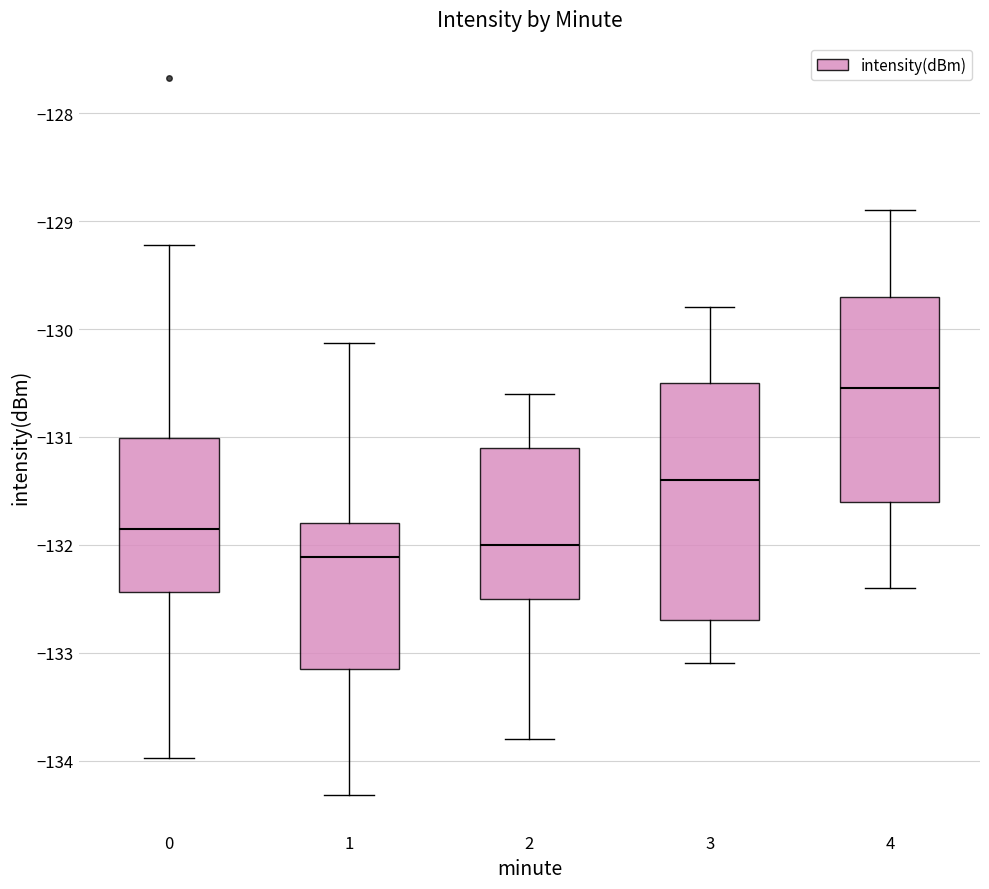

Reading left to right, transcribe this box plot: for each box, give where its median line is, the range the box spans, and where its two whiskers end, as read against the y-axis. The values are not printed on the chart, so give them approximately, as read against the axis.

0: median -131.9, box -132.4 to -131.0, whiskers -134.0 to -129.2
1: median -132.1, box -133.2 to -131.8, whiskers -134.3 to -130.1
2: median -132.0, box -132.5 to -131.1, whiskers -133.8 to -130.6
3: median -131.4, box -132.7 to -130.5, whiskers -133.1 to -129.8
4: median -130.5, box -131.6 to -129.7, whiskers -132.4 to -128.9